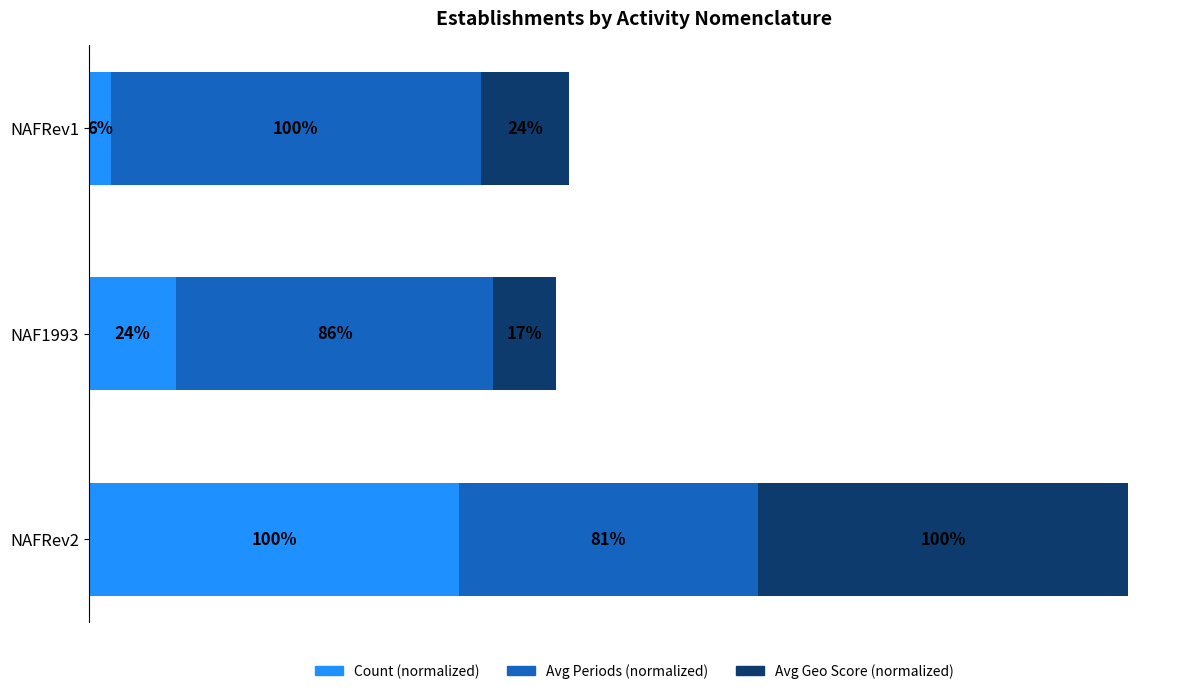

Which category has the lowest value in the Count (normalized) series?

NAFRev1